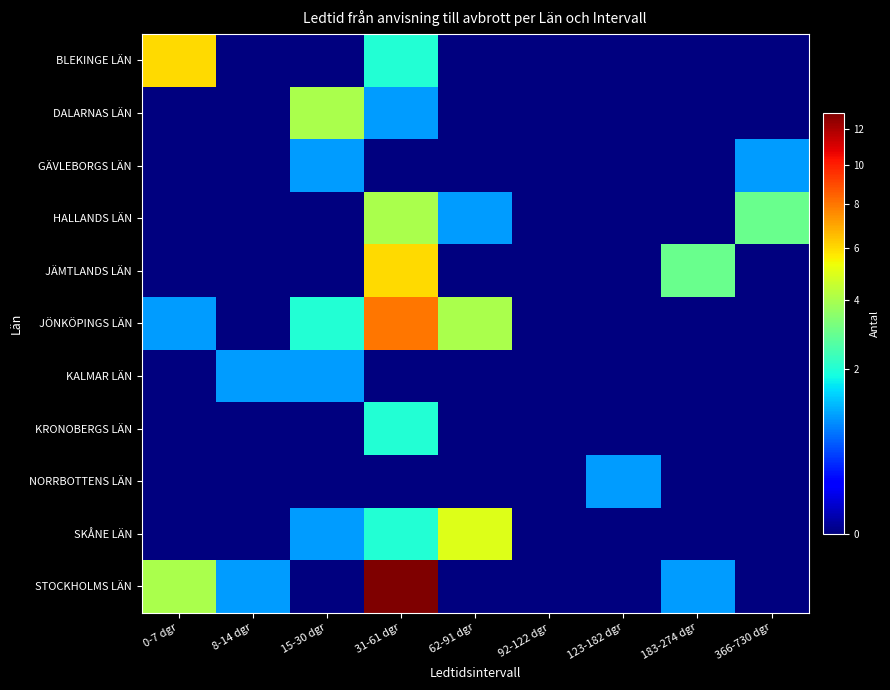

At 15-30 dgr, list the series in order from smallest to largest.

BLEKINGE LÄN, HALLANDS LÄN, JÄMTLANDS LÄN, KRONOBERGS LÄN, NORRBOTTENS LÄN, STOCKHOLMS LÄN, GÄVLEBORGS LÄN, KALMAR LÄN, SKÅNE LÄN, JÖNKÖPINGS LÄN, DALARNAS LÄN